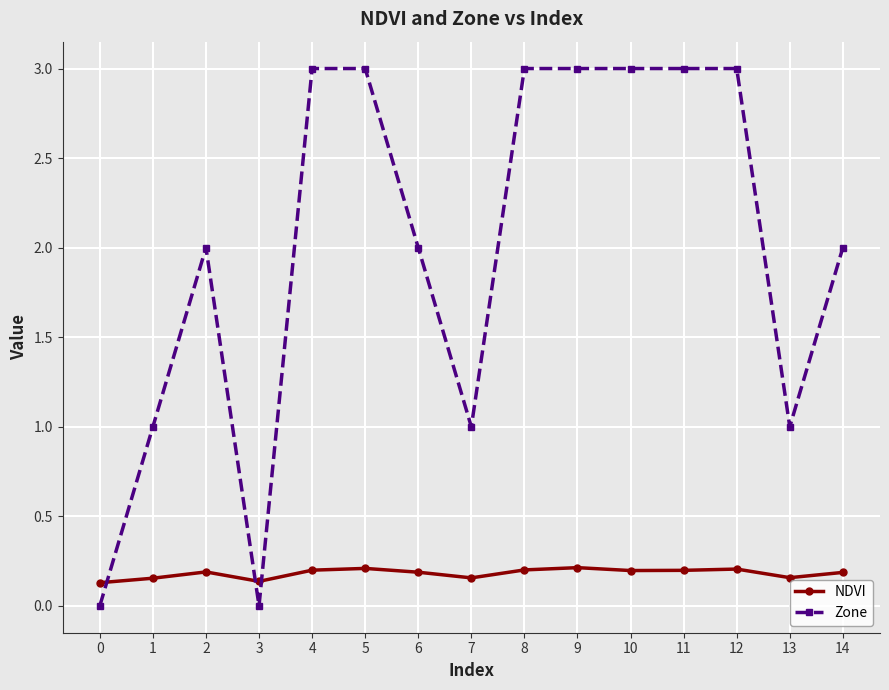

Rank the series by their maximum value, from highest to lowest.

Zone, NDVI